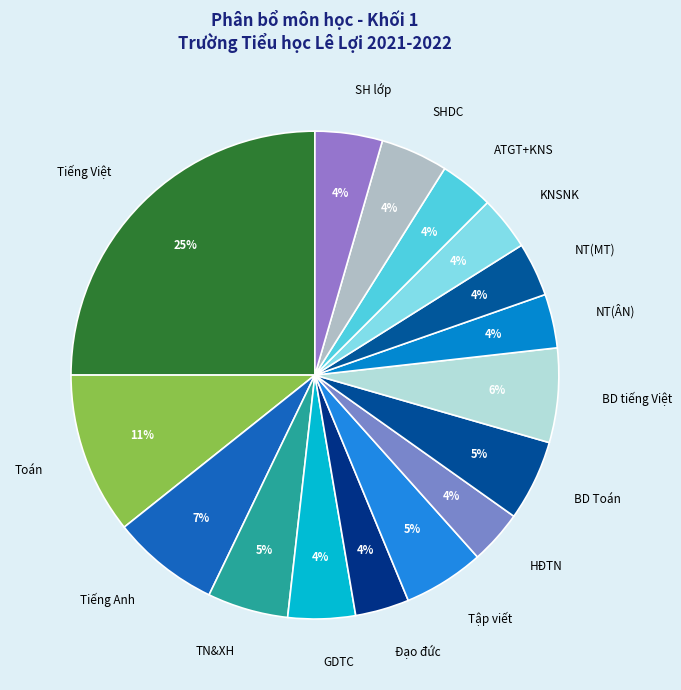

Combined, do GDTC and ATGT+KNS account for over 50%?

No